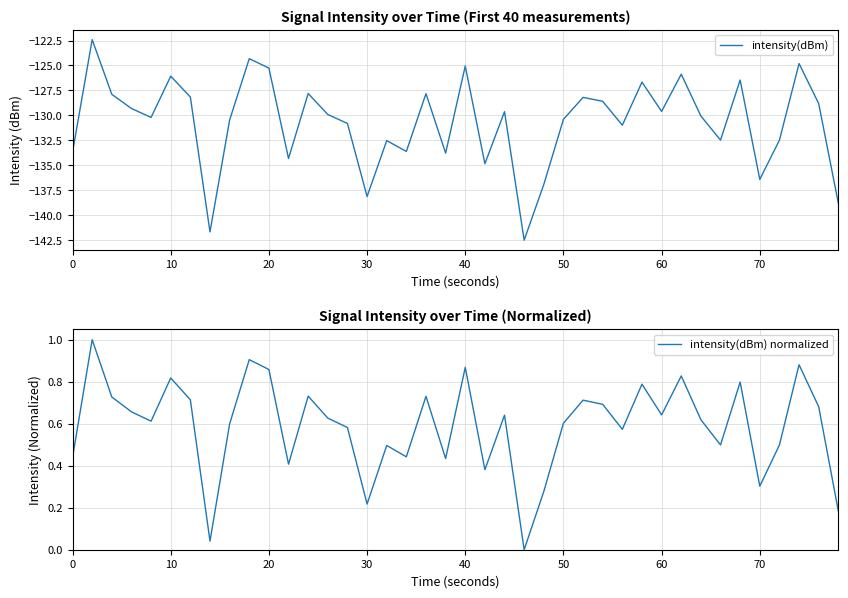

What is the smallest value displayed?

-142.5